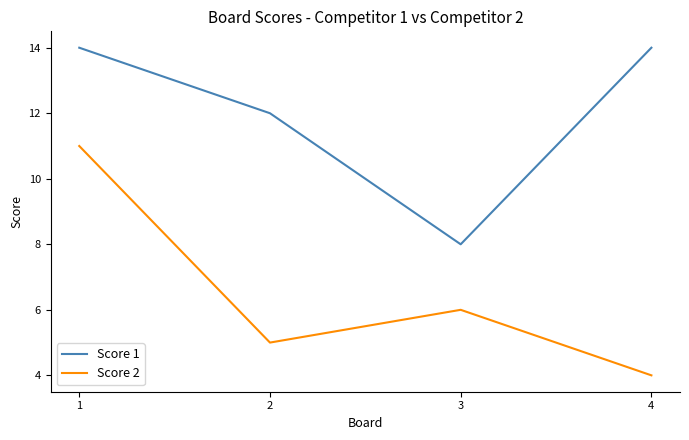

Rank the series by their average value, from lowest to highest.

Score 2, Score 1